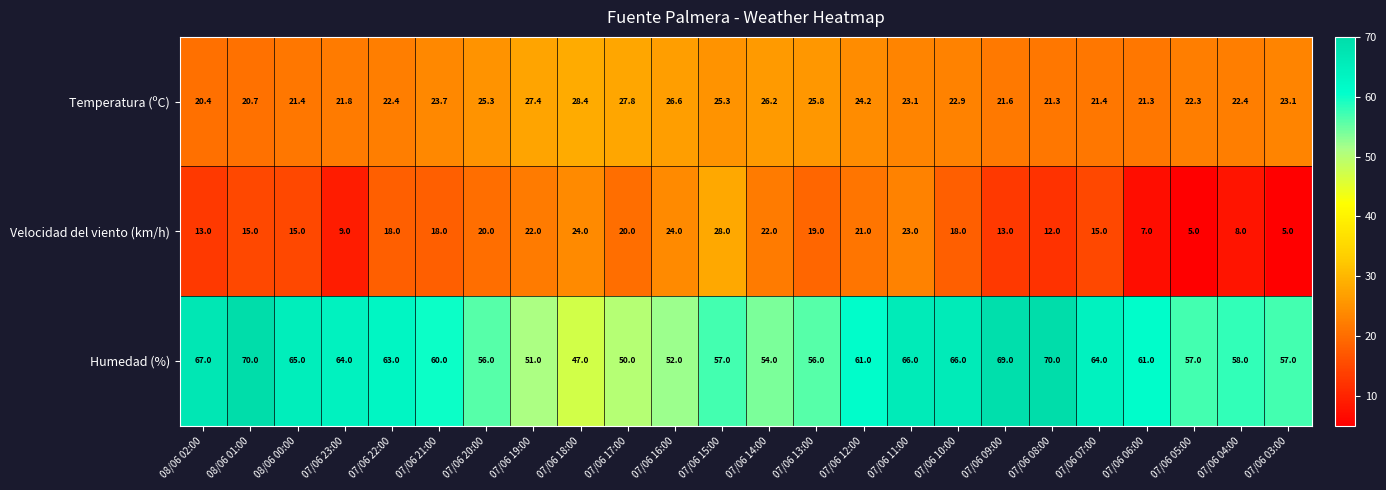

Count the number of categories in the chart.

24